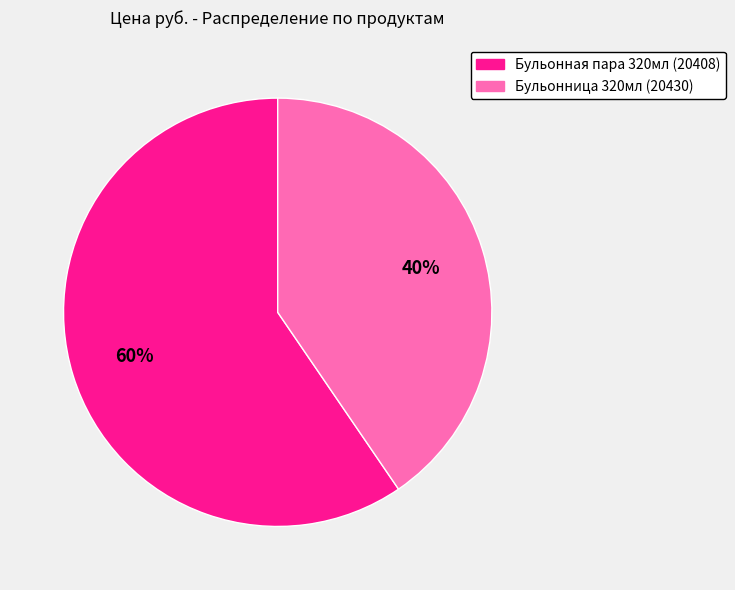

To the nearest percent, what is the combined percentage of Бульонница 320мл (20430) and Бульонная пара 320мл (20408)?

100%